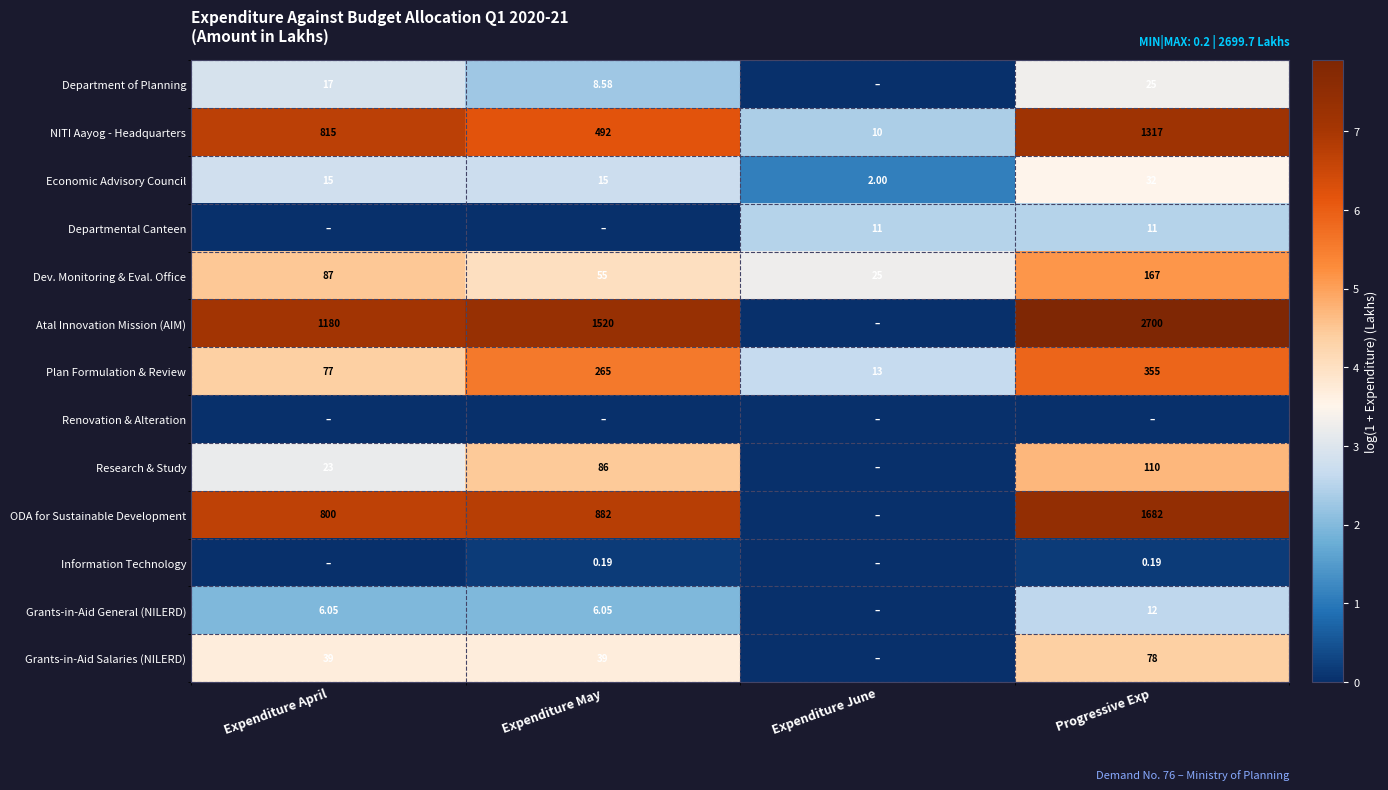

Which label corresponds to the largest value in the chart?

Progressive Exp